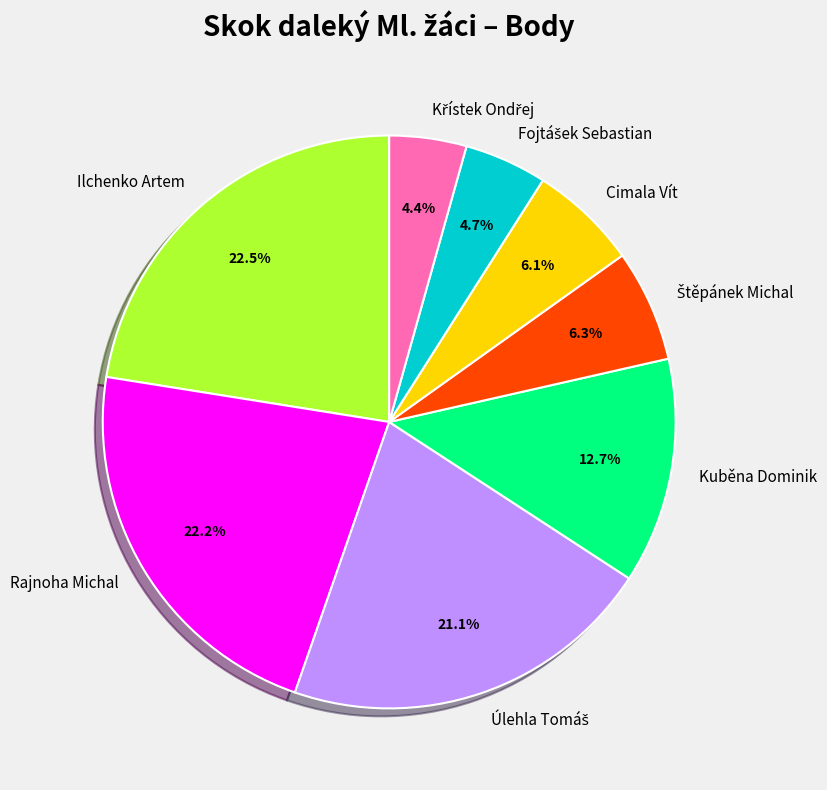

What is the total percentage of Kuběna Dominik and Ilchenko Artem?

35.2%